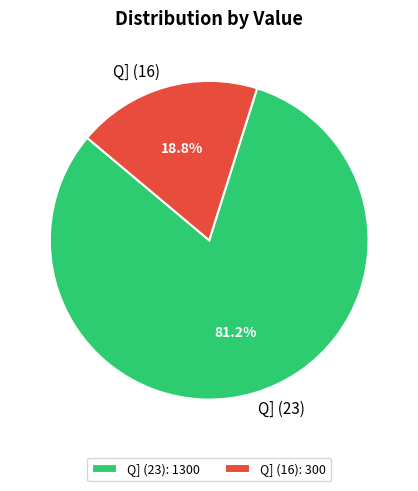

Which has a higher value, Q] (16) or Q] (23)?

Q] (23)